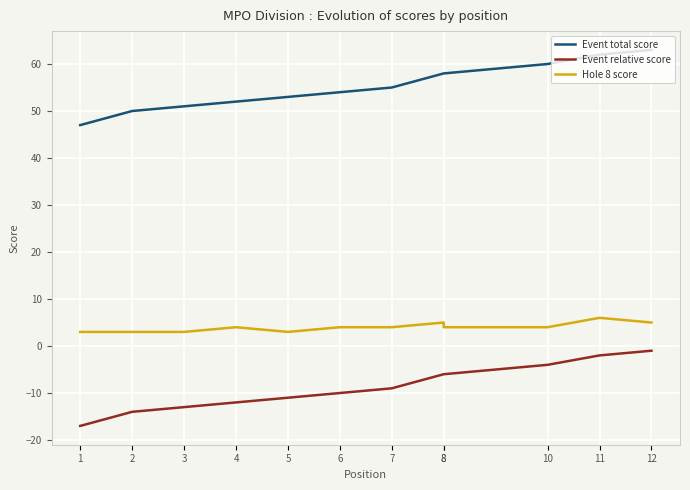

At which label does Event total score reach its minimum?

1